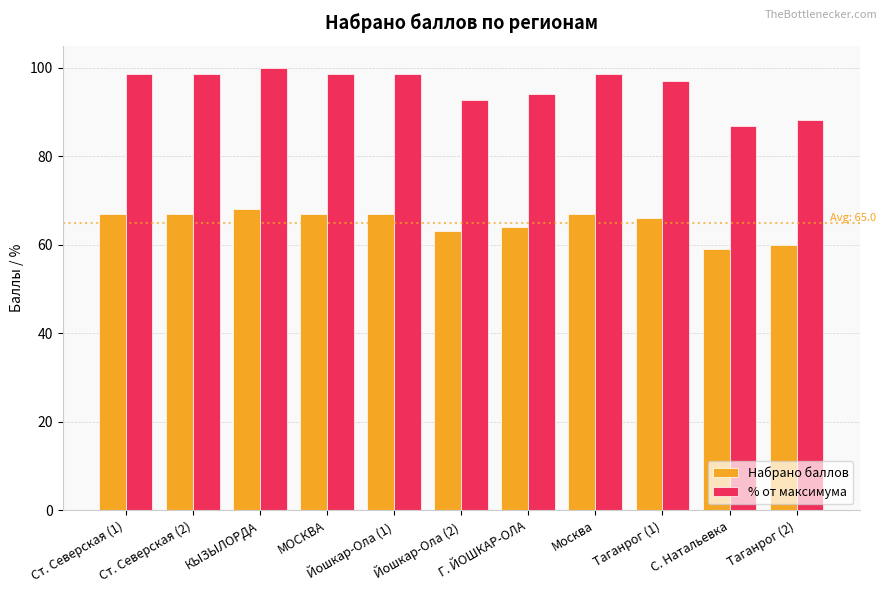

Rank the series at КЫЗЫЛОРДА from highest to lowest value.

% от максимума, Набрано баллов